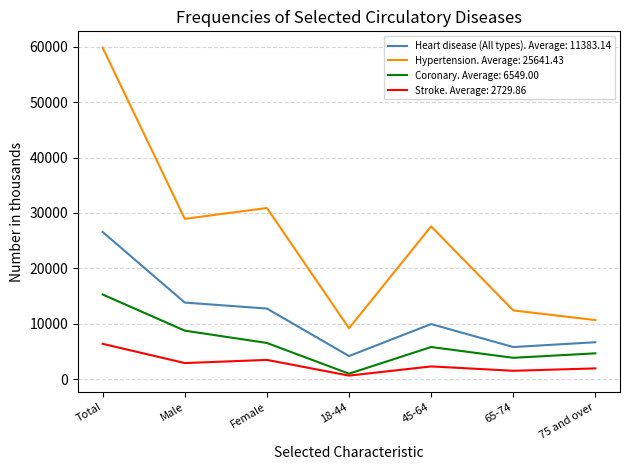

Which category has the highest value in the Stroke. Average: 2729.86 series?

Total